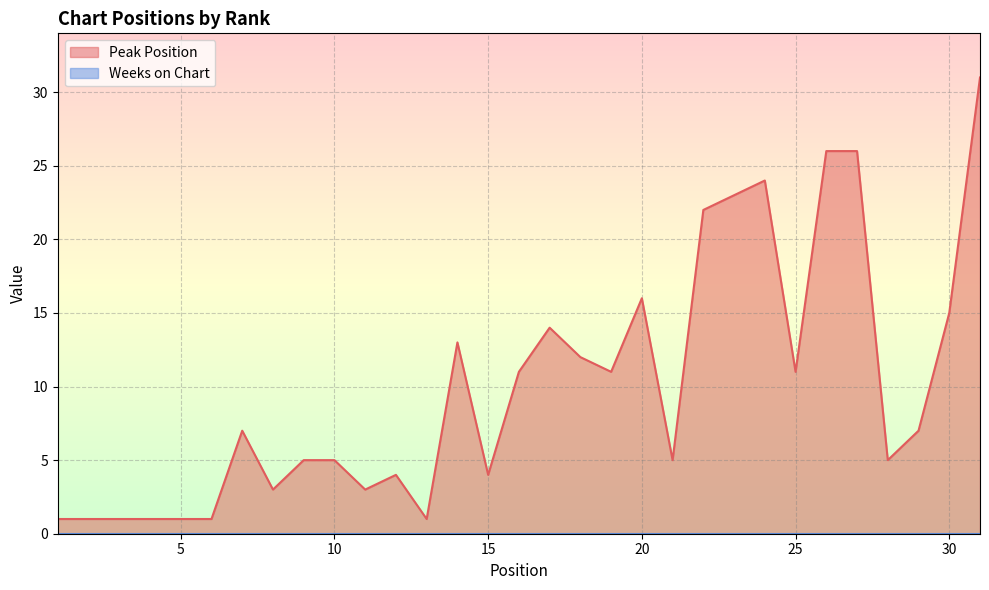

Is it true that the value at 4 is 1?

False